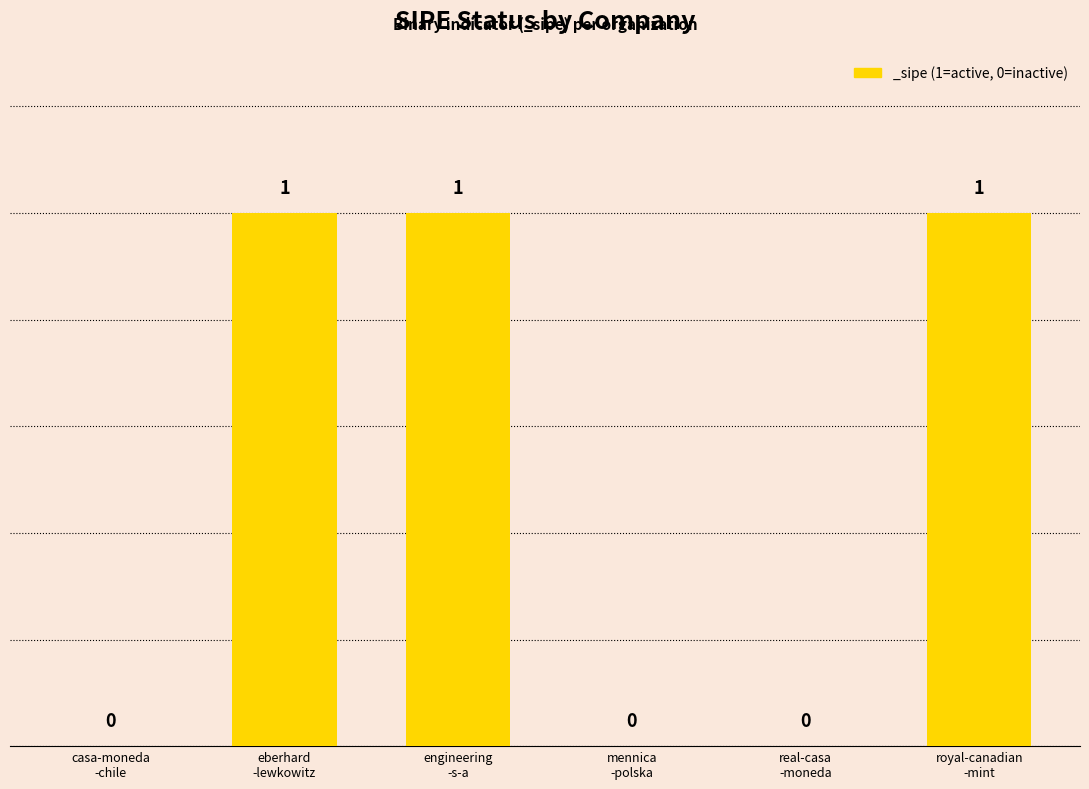

What is the sum of all values?

3